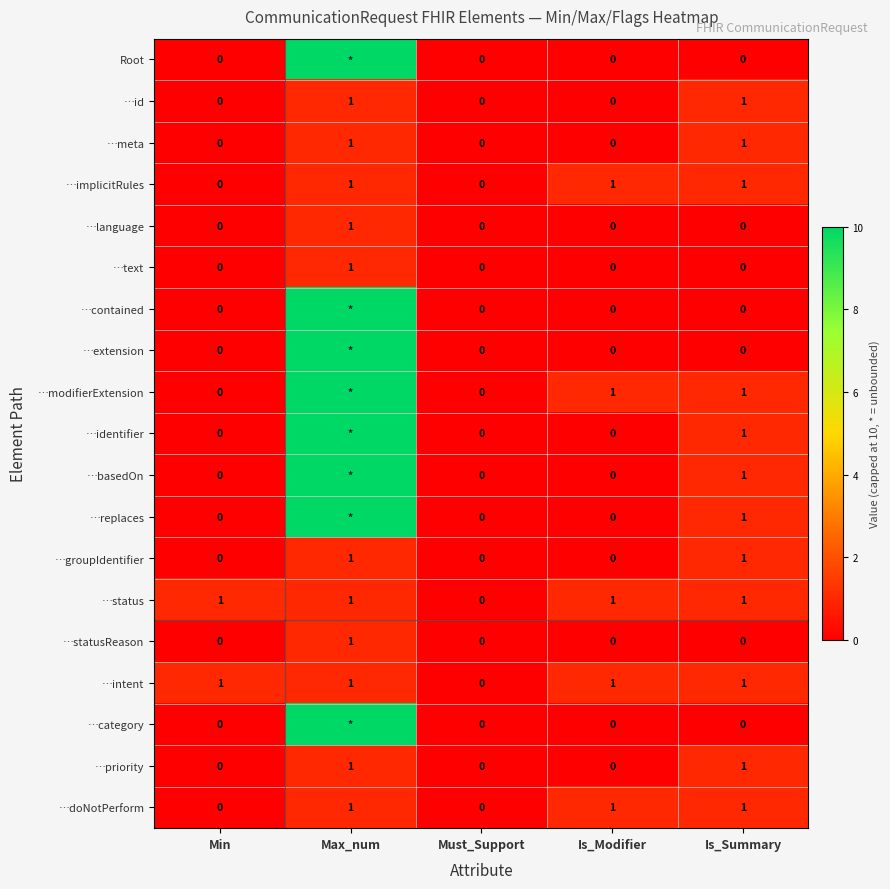

At which category is the sum across all series the highest?

Max_num